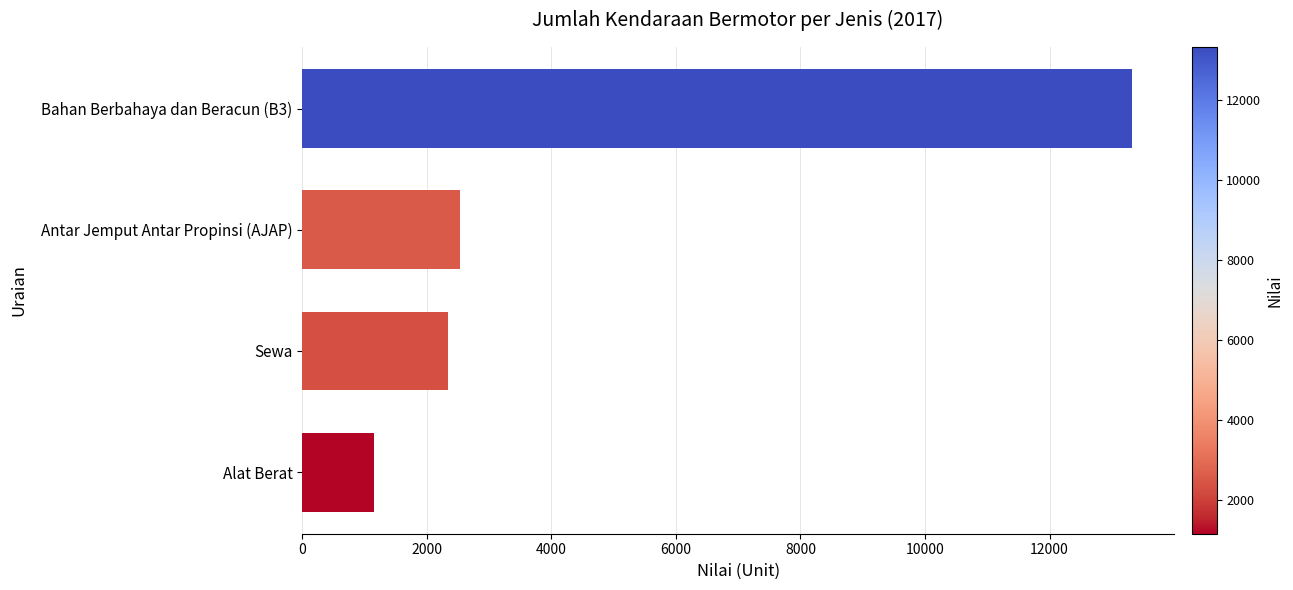

List the labels in order of value, largest first.

Bahan Berbahaya dan Beracun (B3), Antar Jemput Antar Propinsi (AJAP), Sewa, Alat Berat